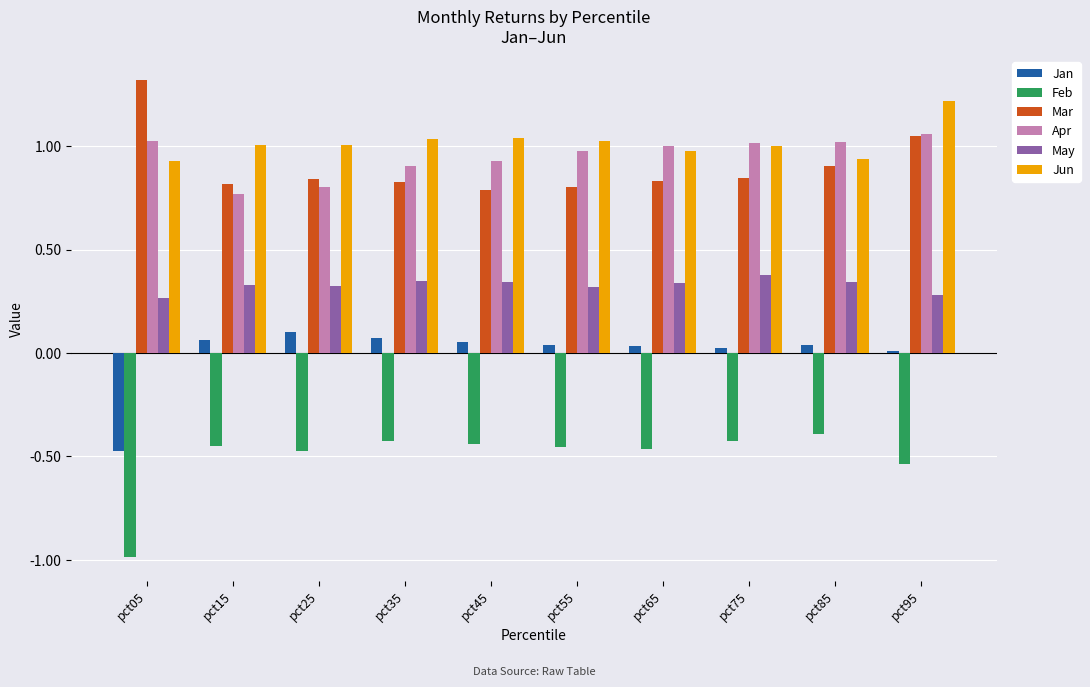

What is the sum of all May values?

3.3